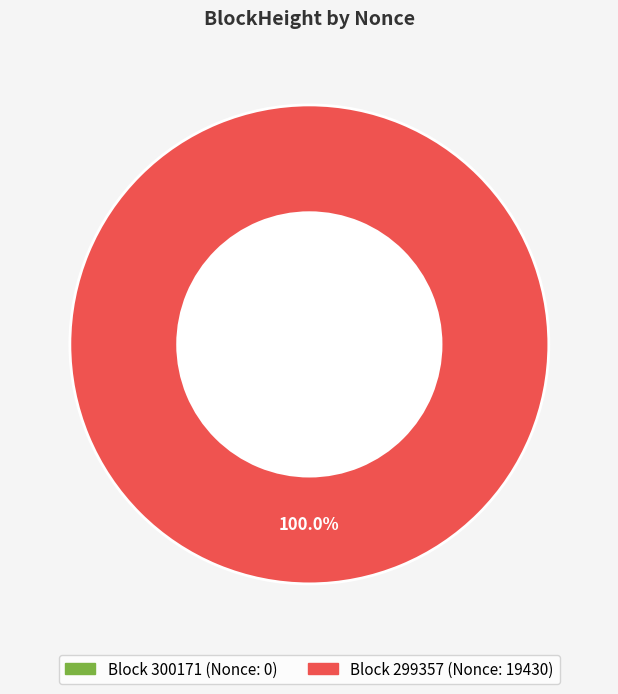

Is there a majority slice in this chart?

Yes